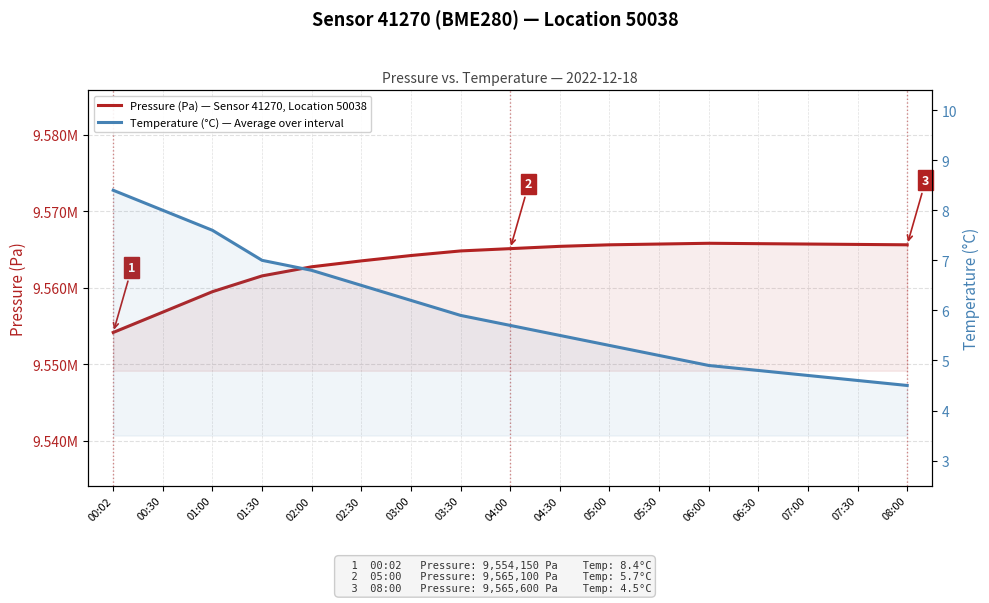

Rank the series by their maximum value, from lowest to highest.

Temperature (°C) — Average over interval, Pressure (Pa) — Sensor 41270, Location 50038